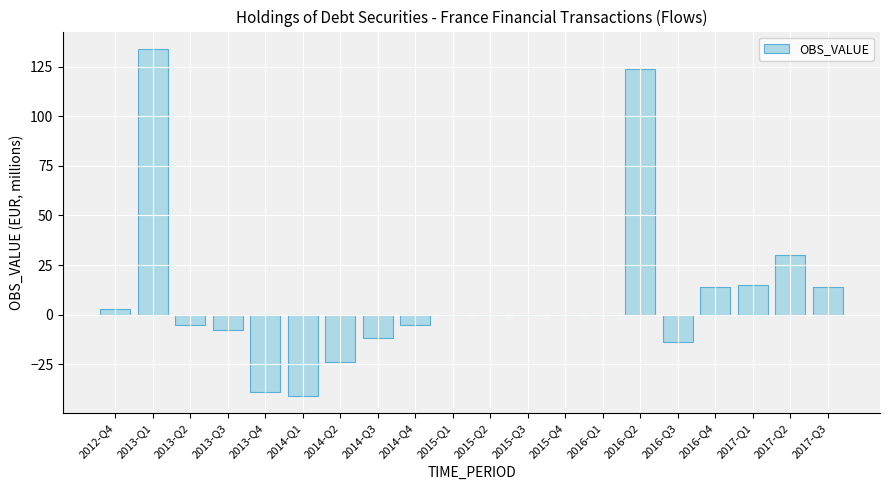

What is the sum of all values?

186